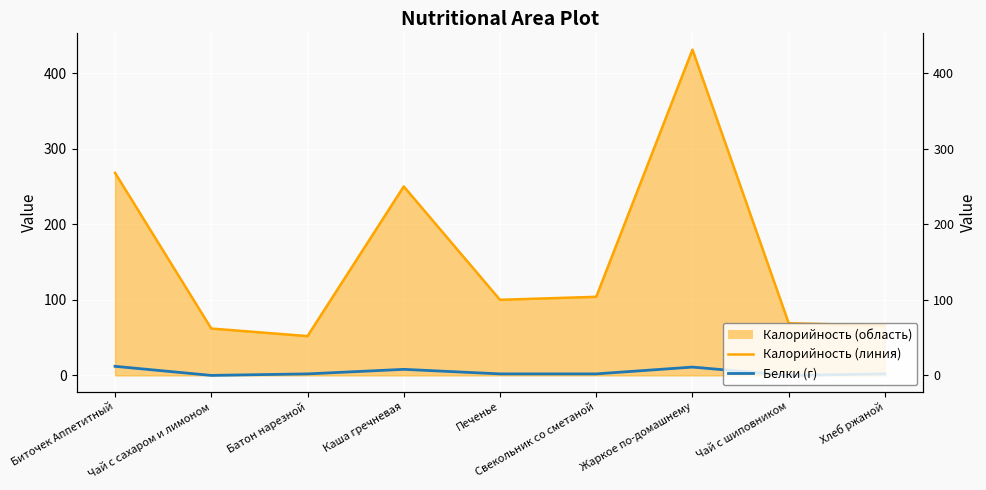

What is the label of the 9th point from the left?

Хлеб ржаной